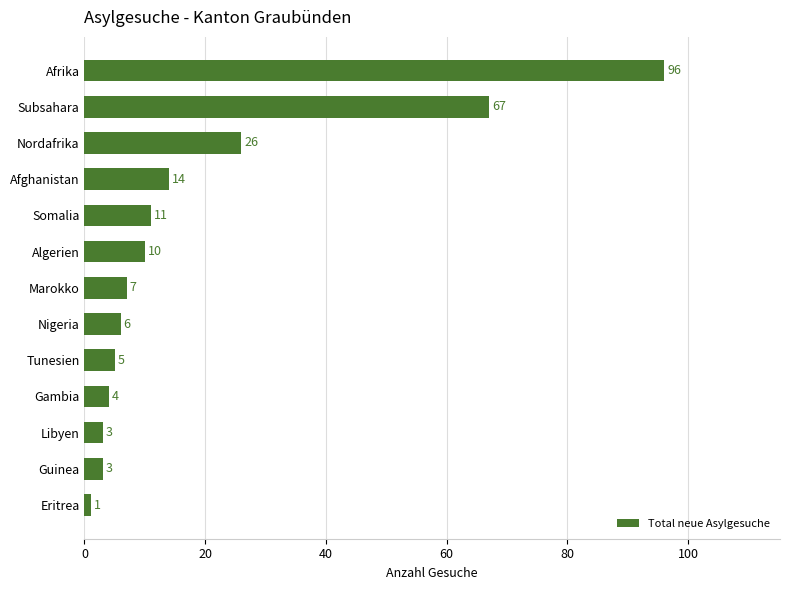

Are the bars horizontal?

Yes